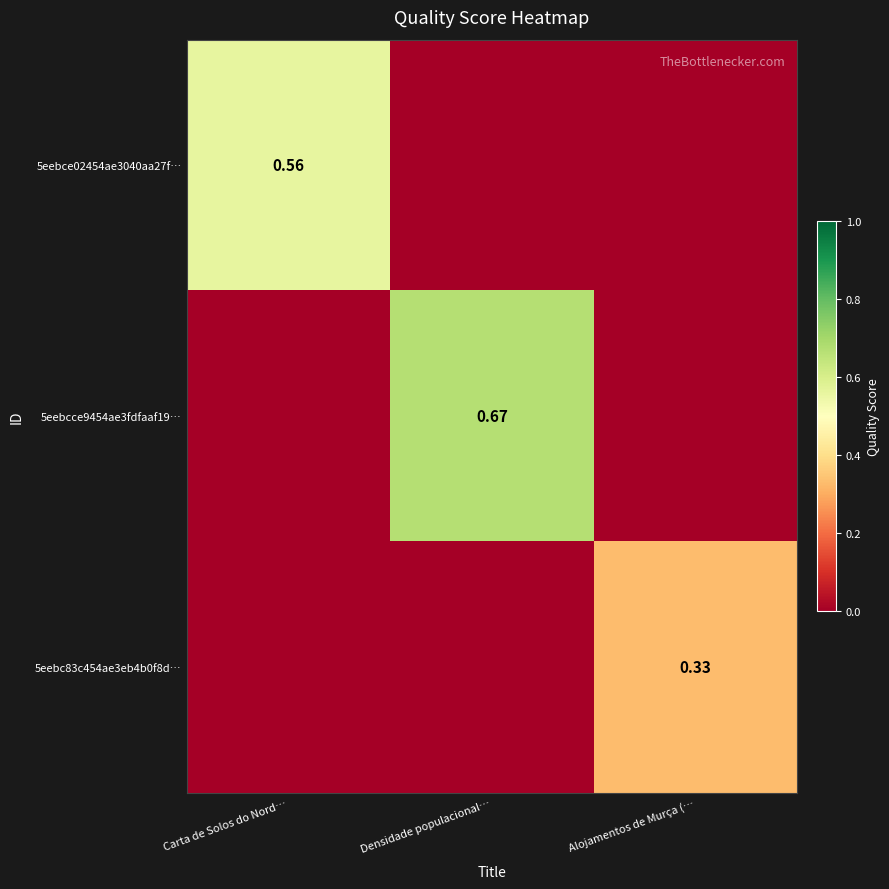

What is the difference between the 5eebcce9454ae3fdfaaf19… values at Alojamentos de Murça (… and Densidade populacional…?

0.7